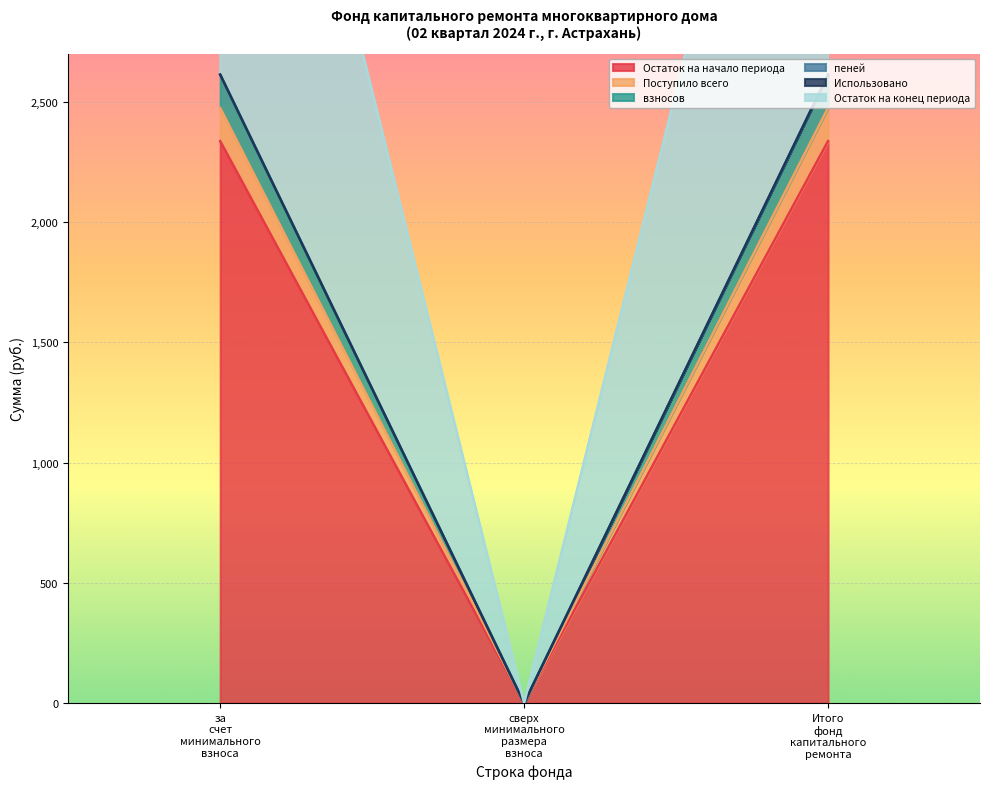

How many positive values does the взносов series have?

2